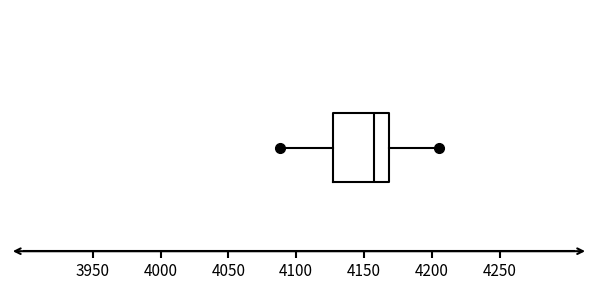

Transcribe this box plot: give where the median line is, the range the box spans, and where the two whiskers end, as read against the x-axis. The values are not printed on the chart, so give them approximately, as read against the axis.

median 4155, box 4125 to 4170, whiskers 4090 to 4205